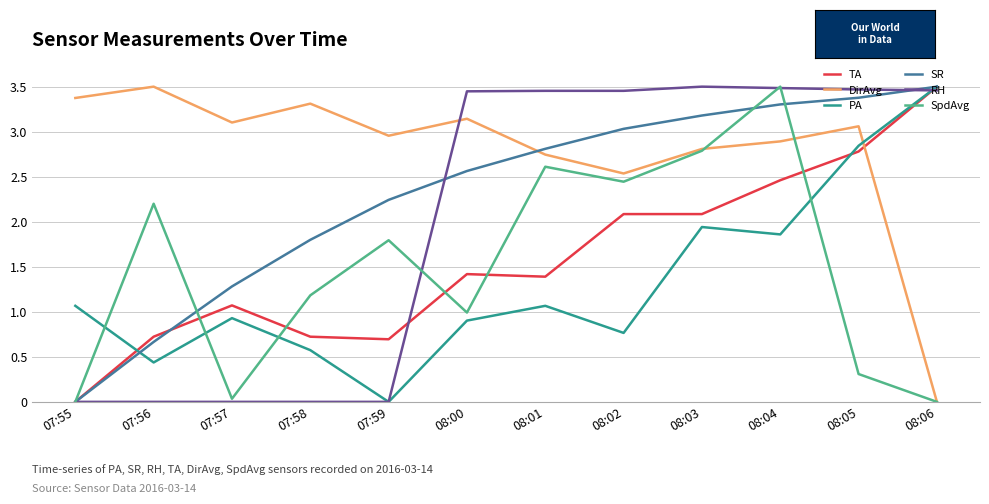

What is the total value across all series at 07:58?

7.6